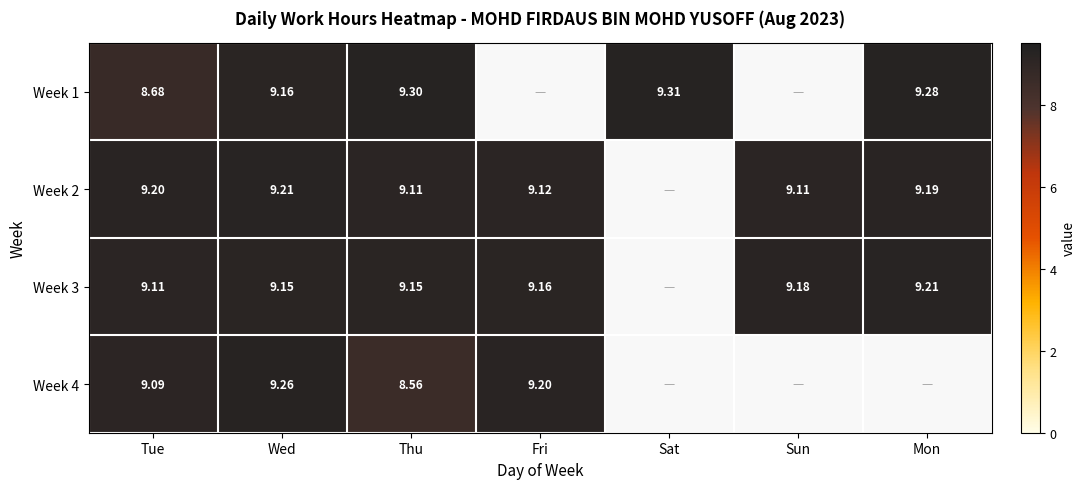

Is the value of Week 1 at Sat greater than the value of Week 2 at Sun?

Yes